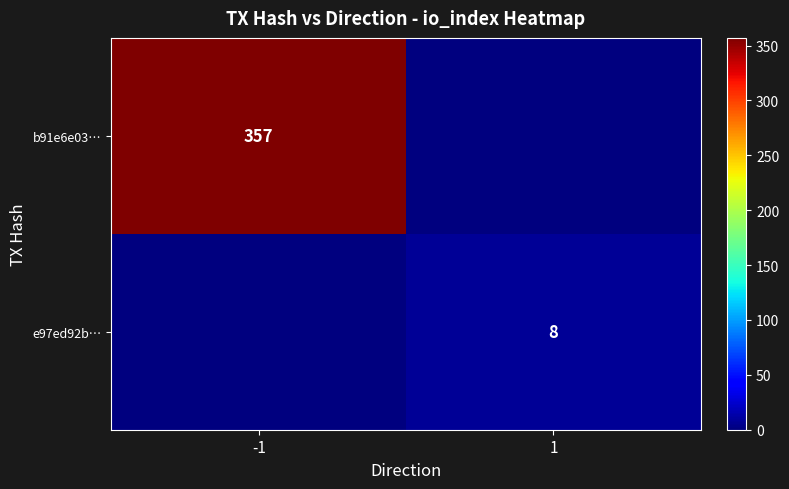

The b91e6e03… series shows 357 at -1. True or false?

True